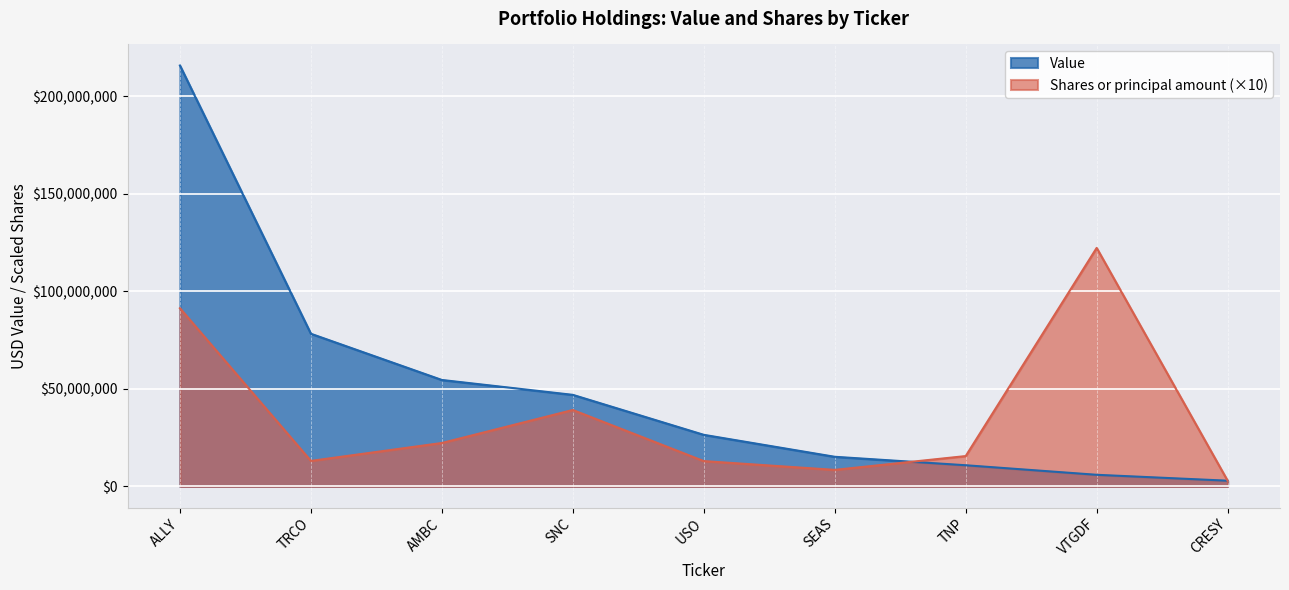

True or false: Shares or principal amount and Value cross at least once.

True